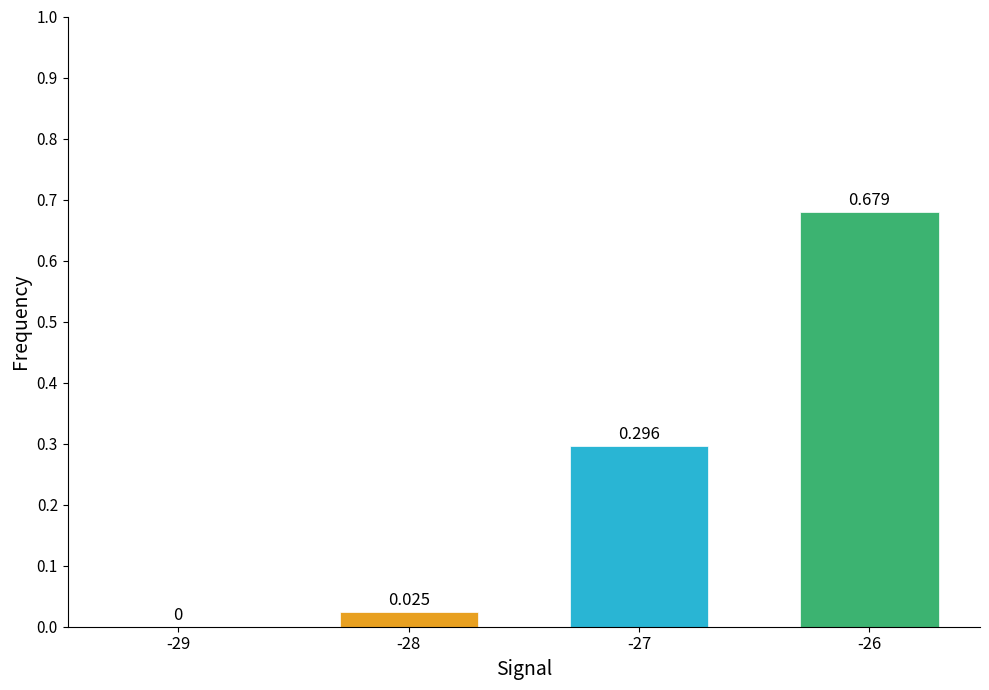

At which label is the value closest to 0?

-29